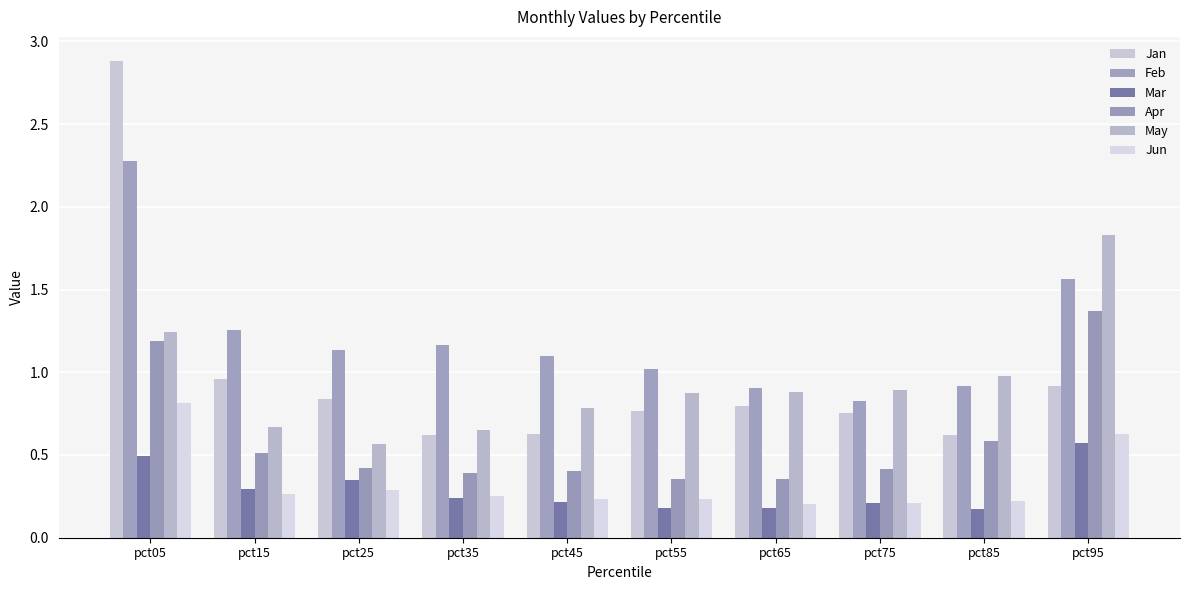

The value of Jan at pct55 is 0.2. True or false?

False